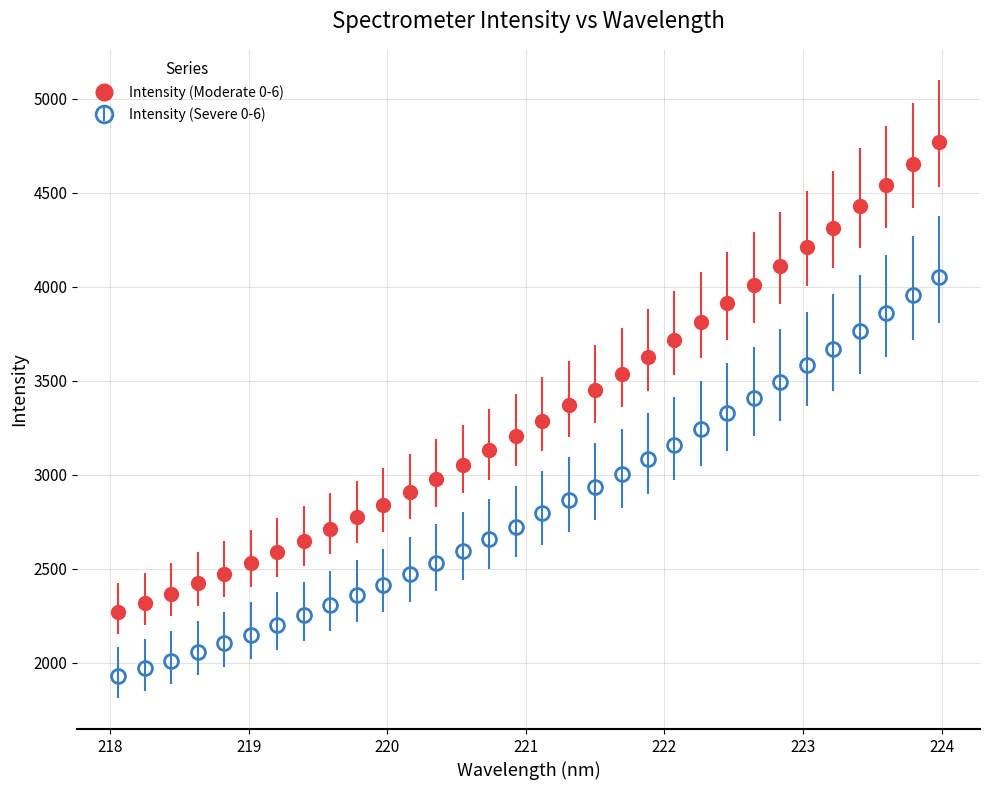

Which series has the widest spread of values?

Intensity (Moderate 0-6)